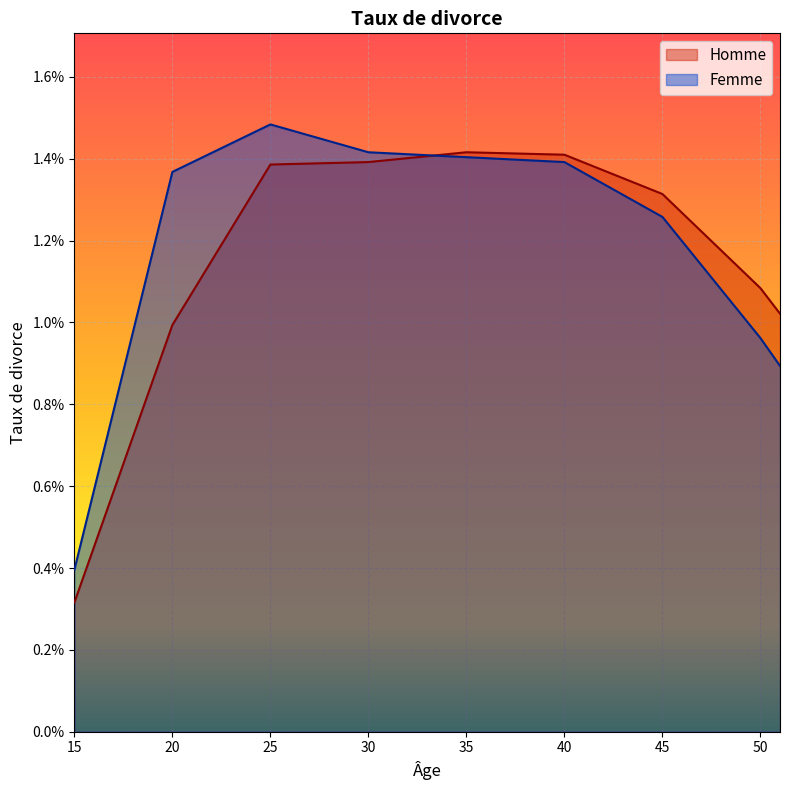

Is the value of Femme at 20 greater than the value of Homme at 36?

No